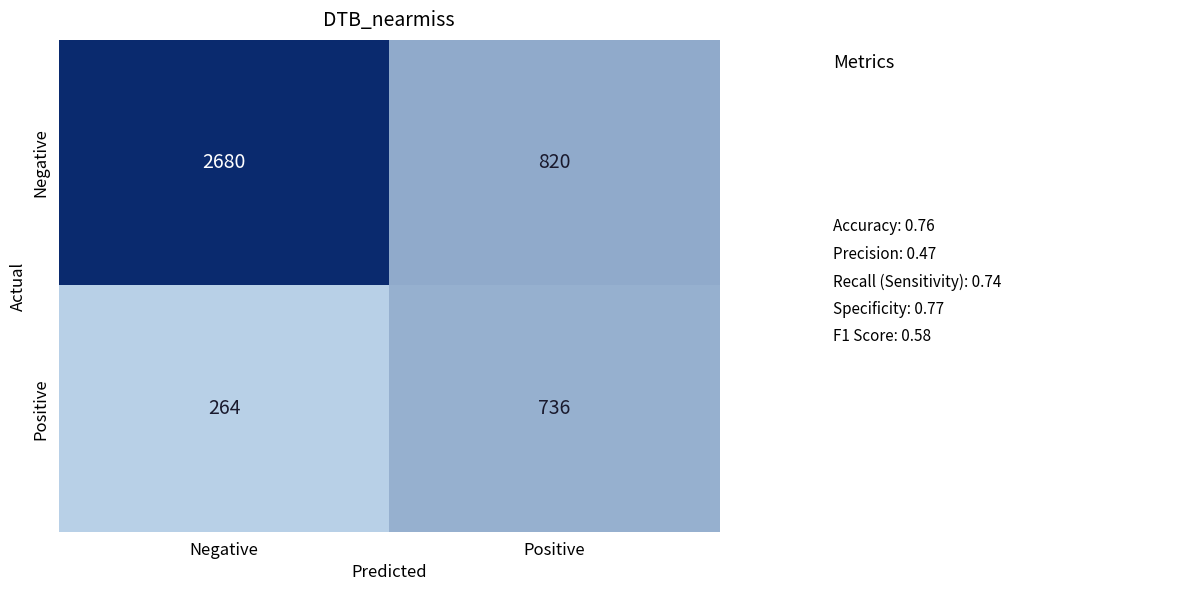

Read the Positive value at Positive, to the nearest 50.

750